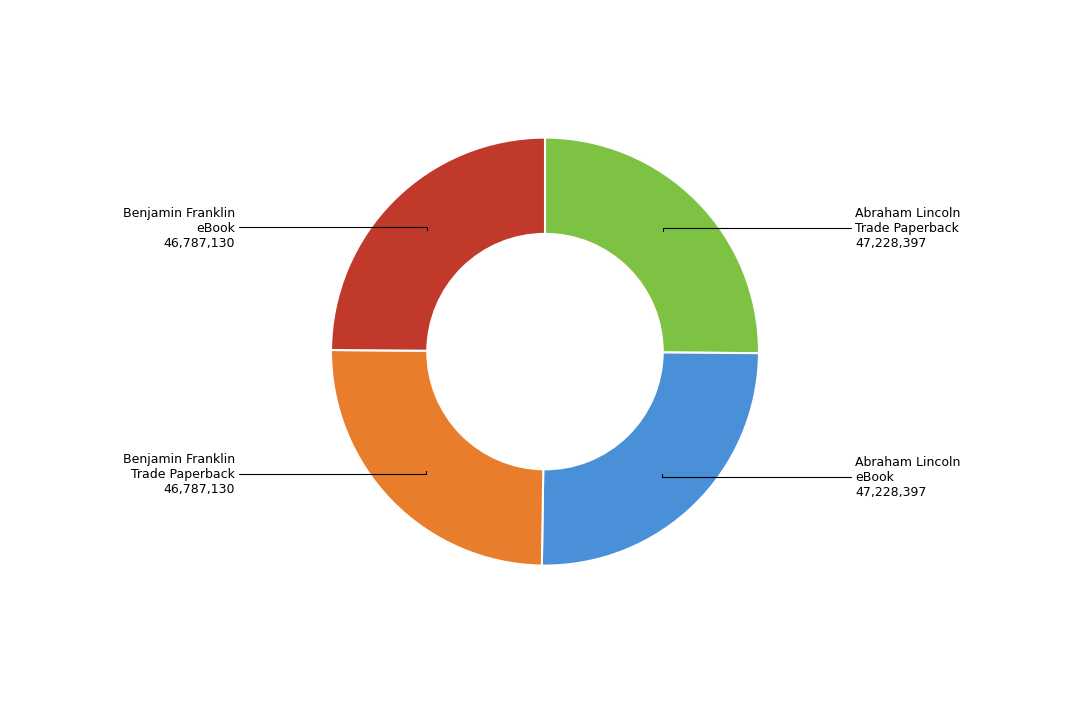

Does any single category account for the majority?

No